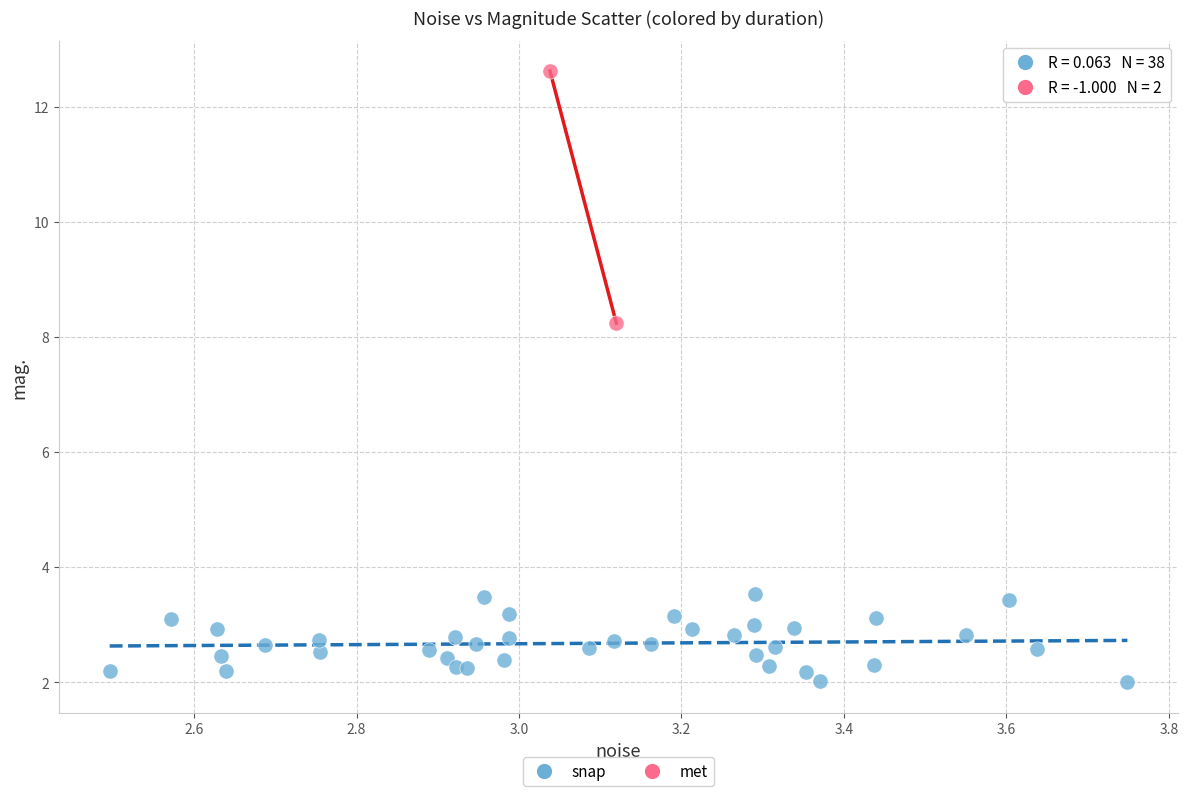

What are all the series names shown in the legend?

snap, met